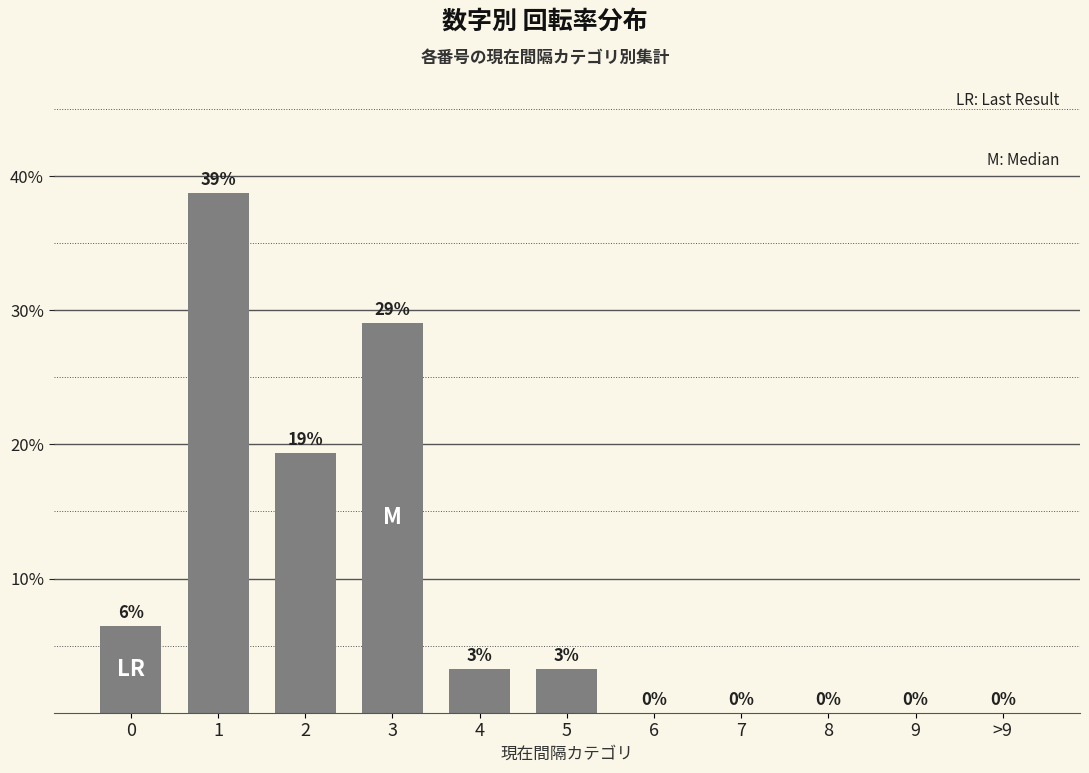

Where is the data nearest to the value 19?

2